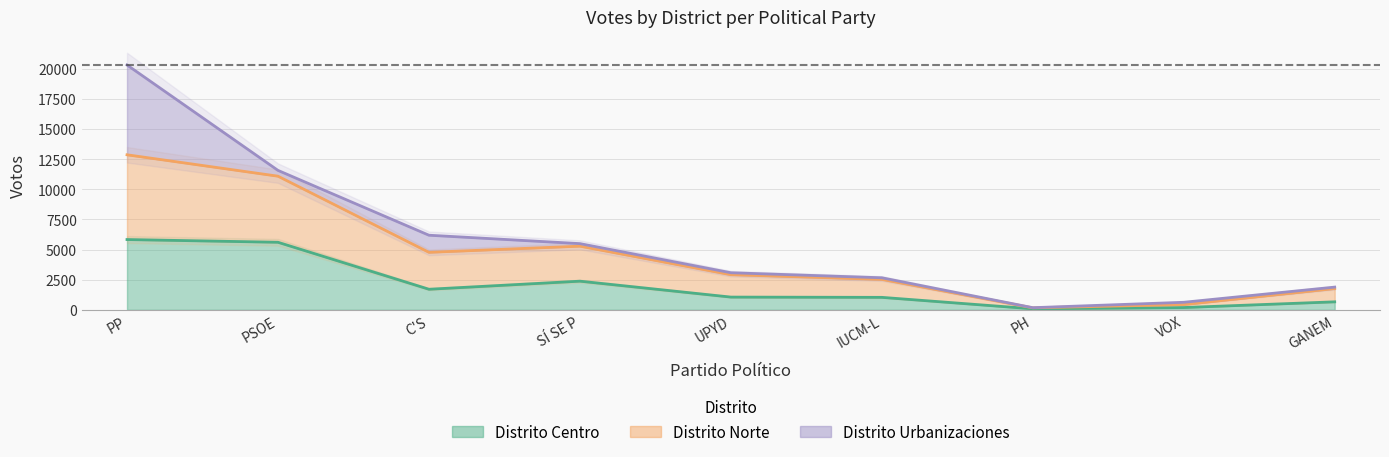

True or false: Distrito Centro and Distrito Norte intersect in this chart.

False